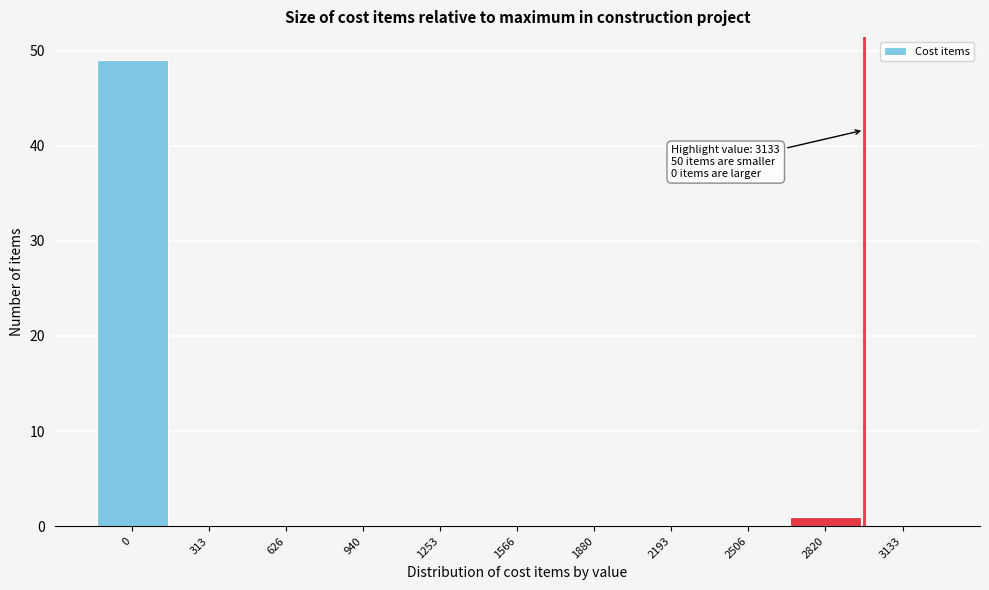

Reading right to left, extract all data points from this chart.

3133=0	2820=1	2506=0	2193=0	1880=0	1566=0	1253=0	940=0	626=0	313=0	0=49